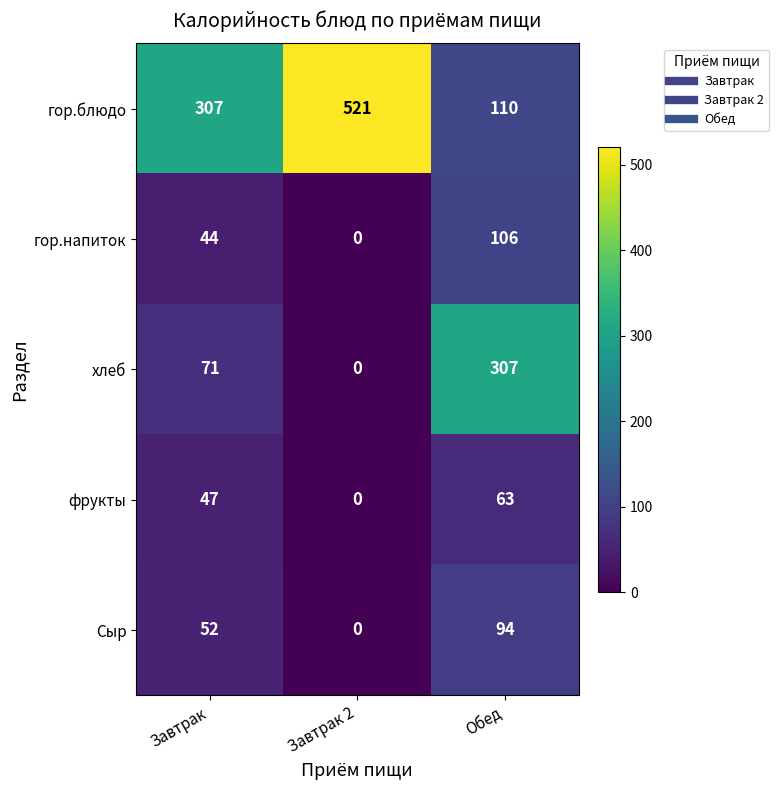

What is the difference between the гор.блюдо values at Завтрак and Обед?

197